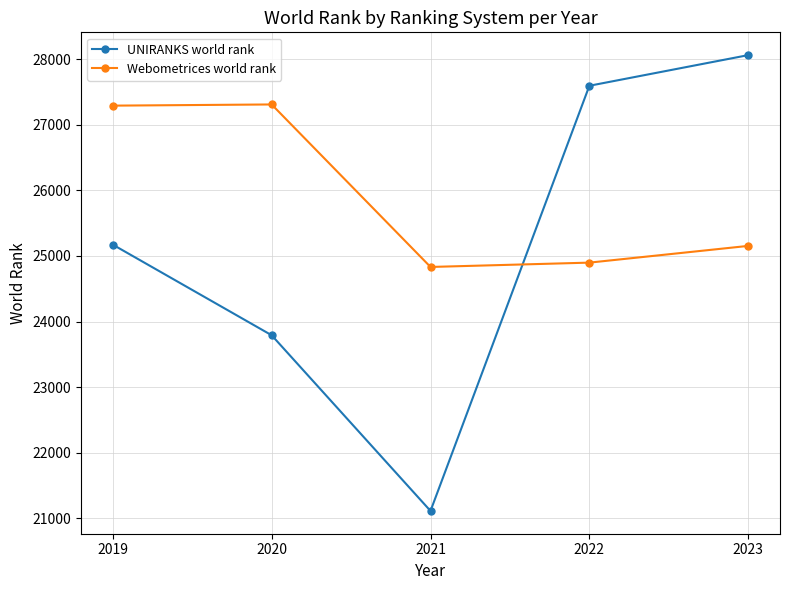

How many interior local valleys does the Webometrices world rank series have?

1